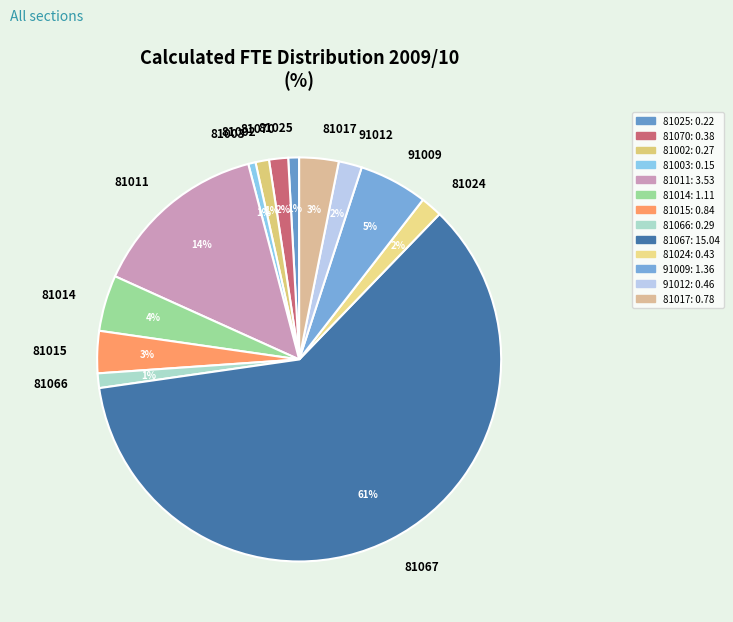

How many slices are in this pie chart?

13